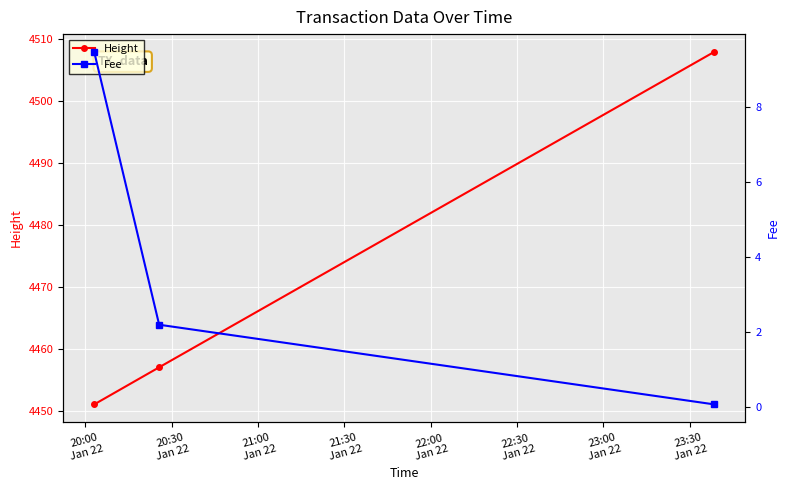

How many data points in Height are above 4457?

1